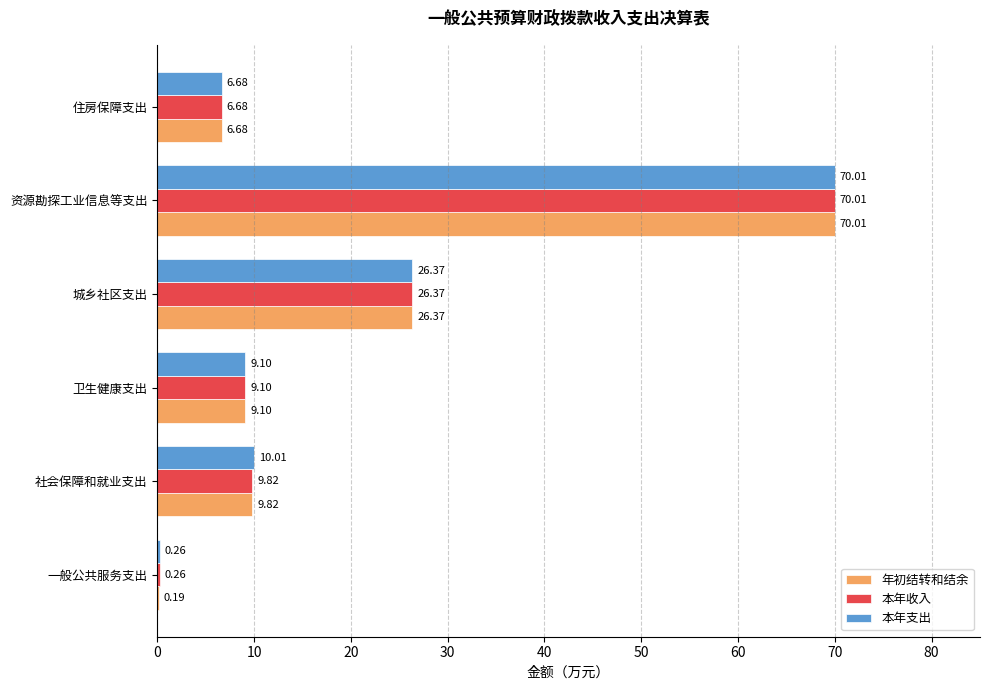

What is the sum of all 本年支出 values?

122.4